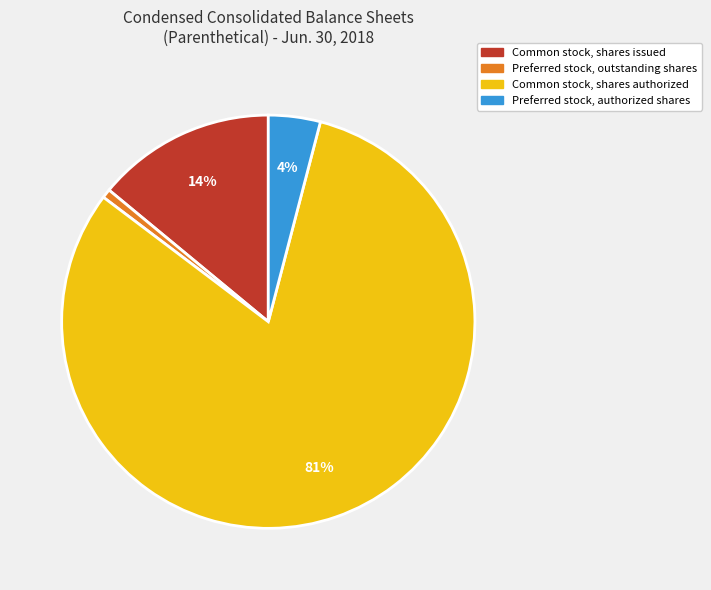

Which slice is the largest?

Common stock, shares authorized